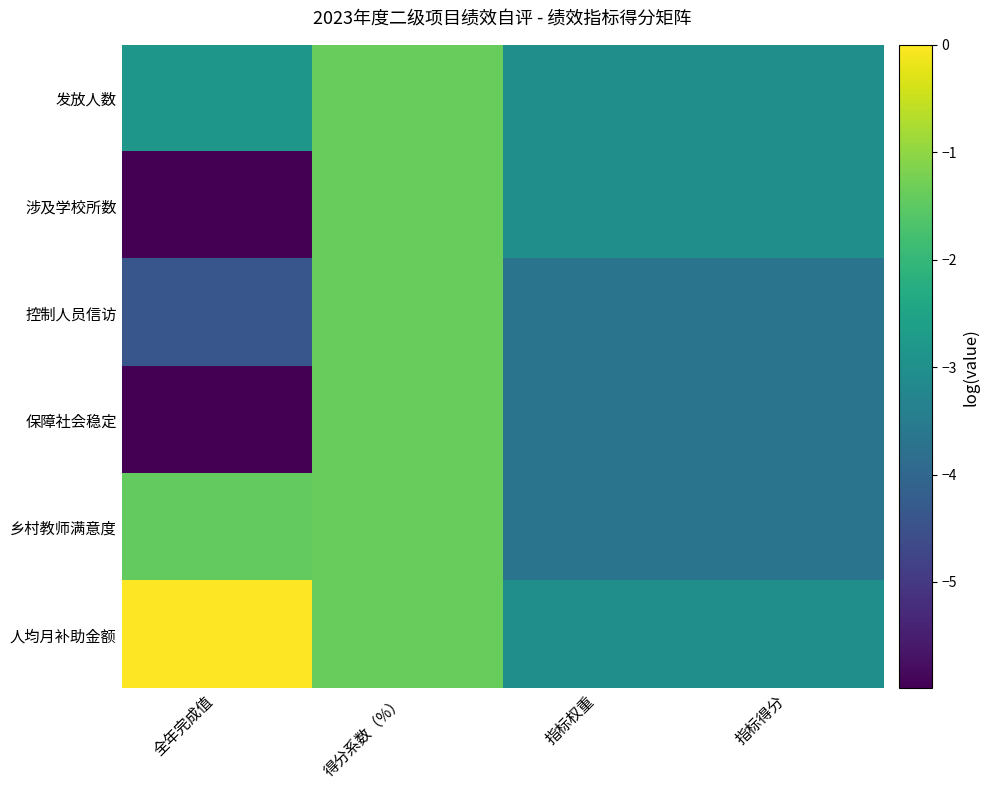

Reading left to right, transcribe all the data shown in this chart.

发放人数: 全年完成值=-2.8	得分系数（%）=-1.4	指标权重=-3.0	指标得分=-3.0
涉及学校所数: 全年完成值=-6.0	得分系数（%）=-1.4	指标权重=-3.0	指标得分=-3.0
控制人员信访: 全年完成值=-4.4	得分系数（%）=-1.4	指标权重=-3.7	指标得分=-3.7
保障社会稳定: 全年完成值=-6.0	得分系数（%）=-1.4	指标权重=-3.7	指标得分=-3.7
乡村教师满意度: 全年完成值=-1.4	得分系数（%）=-1.4	指标权重=-3.7	指标得分=-3.7
人均月补助金额: 全年完成值=0.0	得分系数（%）=-1.4	指标权重=-3.0	指标得分=-3.0